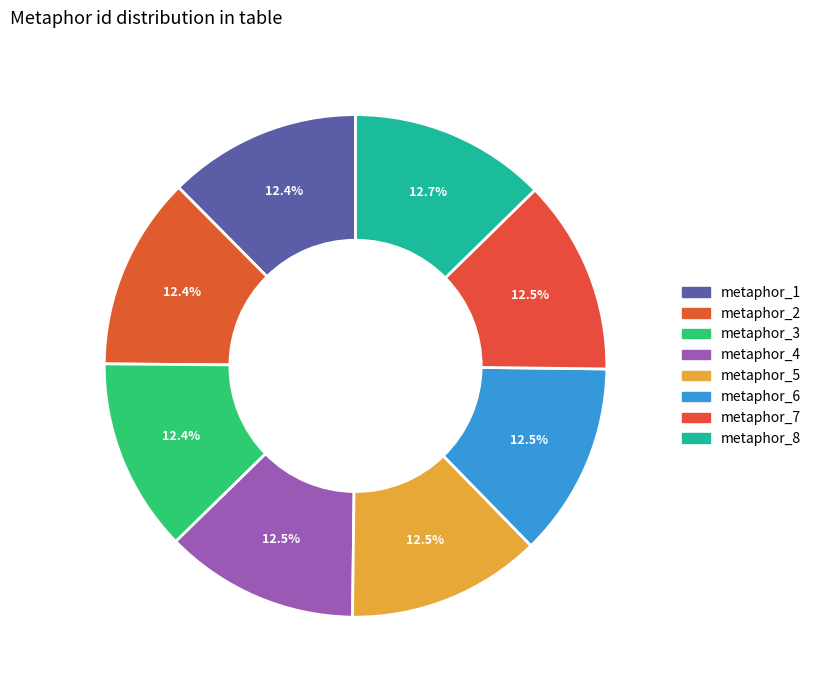

How many segments does this pie chart have?

8